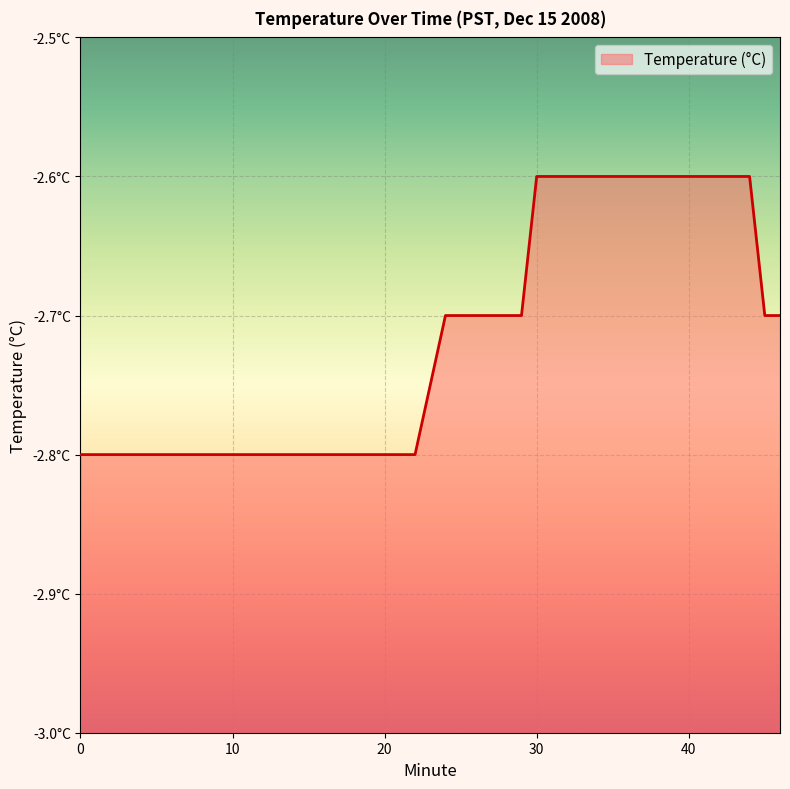

Does the chart display data point markers on the line(s)?

No